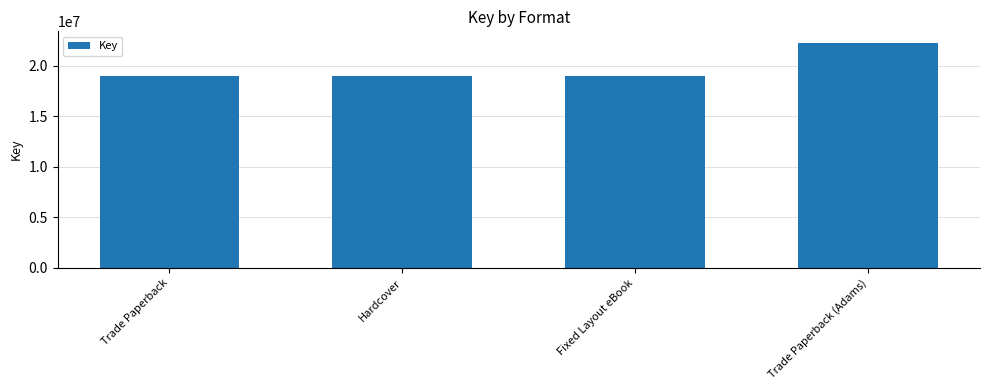

What is the difference between the values at Trade Paperback and Trade Paperback (Adams)?

3290273